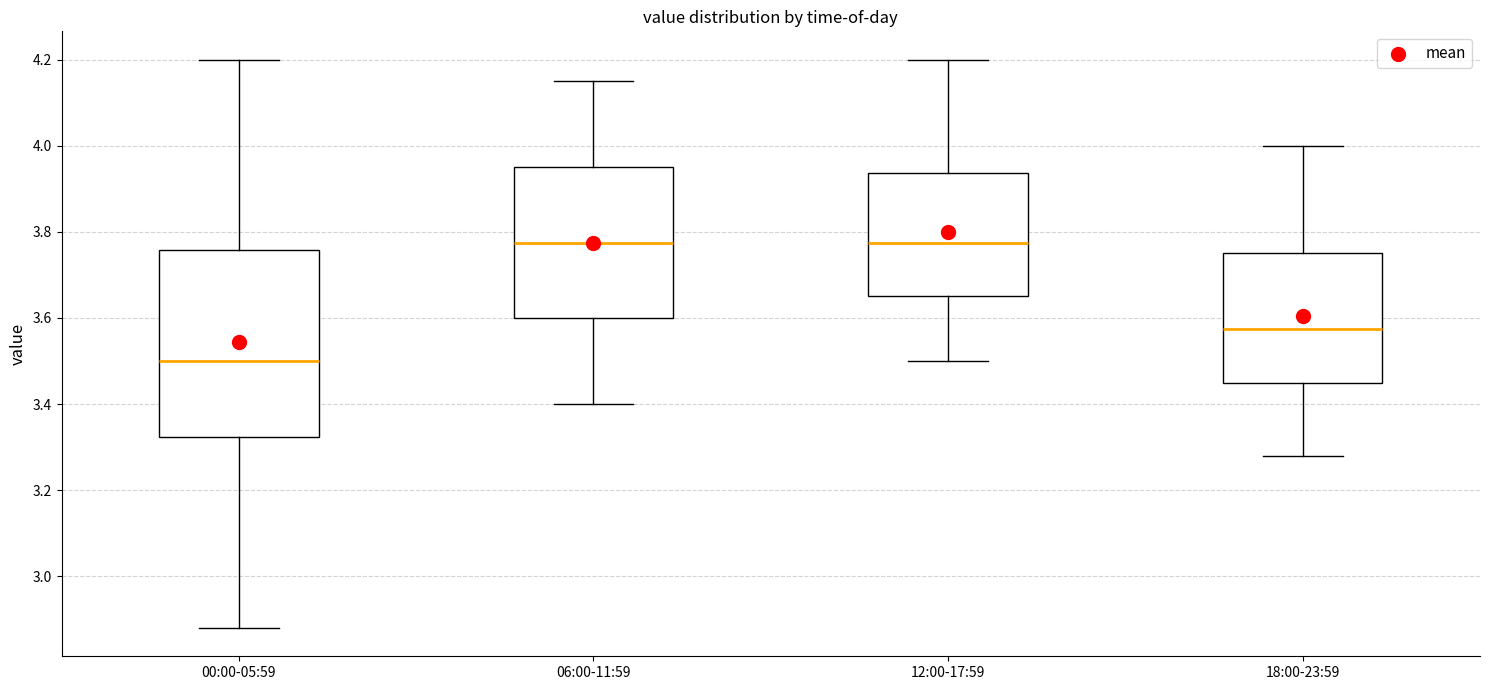

Reading left to right, read every box against the y-axis: the position of its median line, the range the box covers, and the ends of its whiskers. The values are not printed on the chart, so give them approximately, as read against the axis.

00:00-05:59: median 3.50, box 3.32 to 3.76, whiskers 2.88 to 4.20
06:00-11:59: median 3.78, box 3.60 to 3.96, whiskers 3.40 to 4.16
12:00-17:59: median 3.78, box 3.66 to 3.94, whiskers 3.50 to 4.20
18:00-23:59: median 3.58, box 3.46 to 3.76, whiskers 3.28 to 4.00